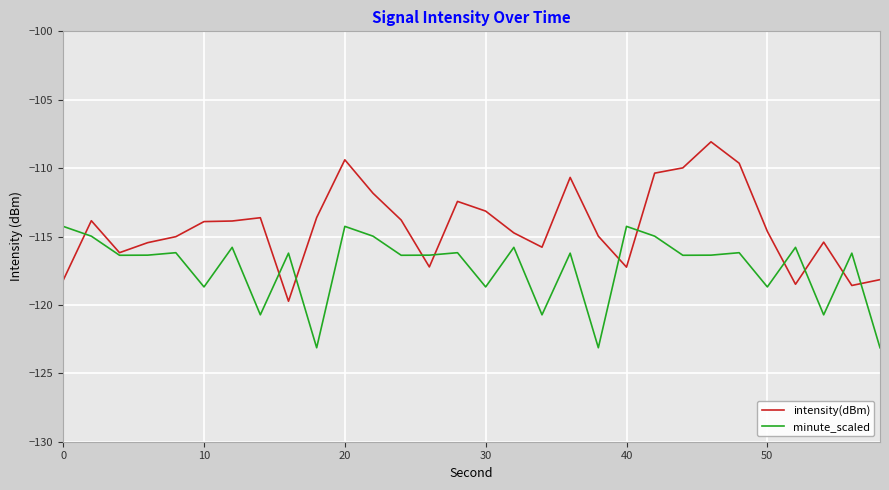

What is the minimum value for intensity(dBm)?

-119.7